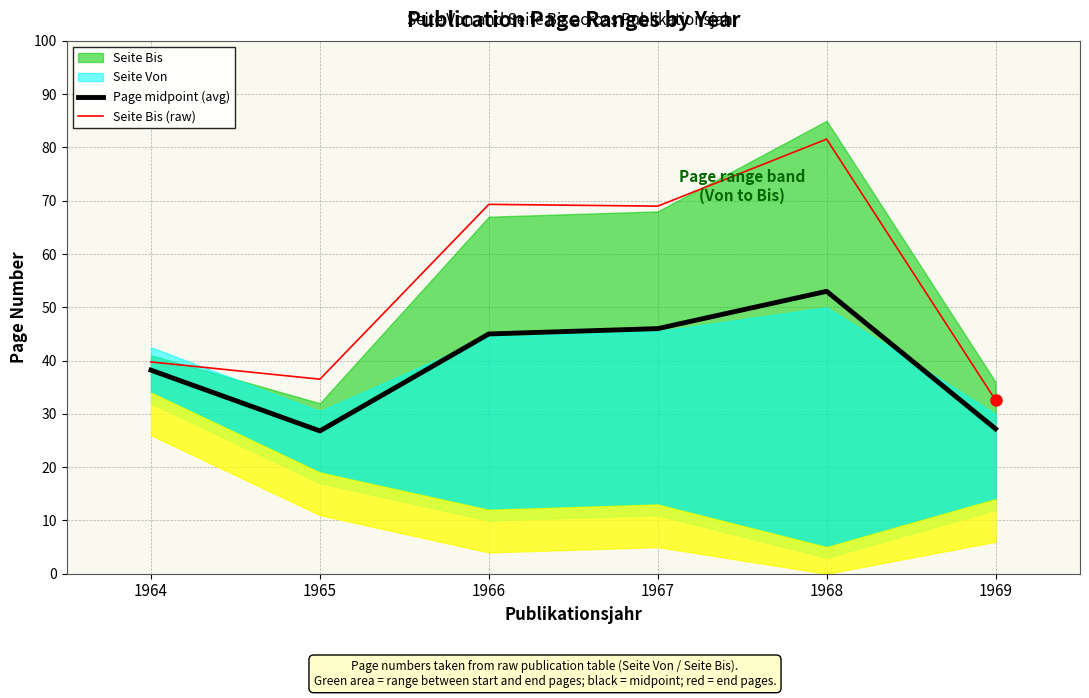

Which series has the largest total across all categories?

Seite Bis (raw)